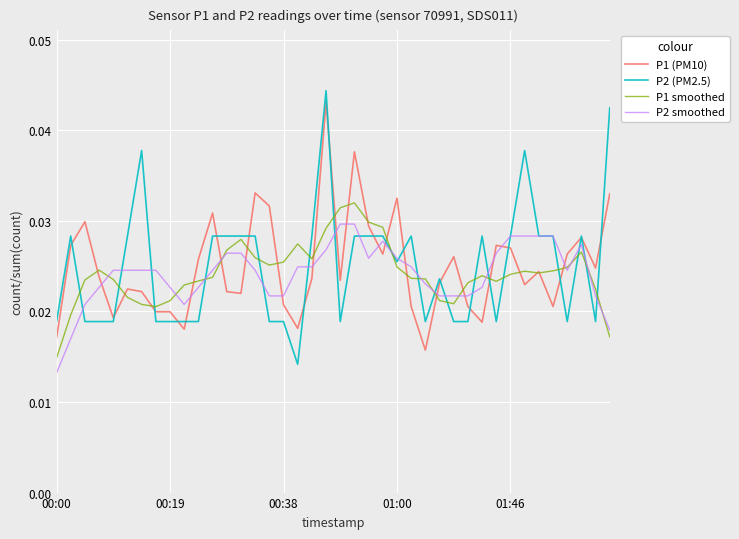

Is this an area chart (filled region under the line)?

No